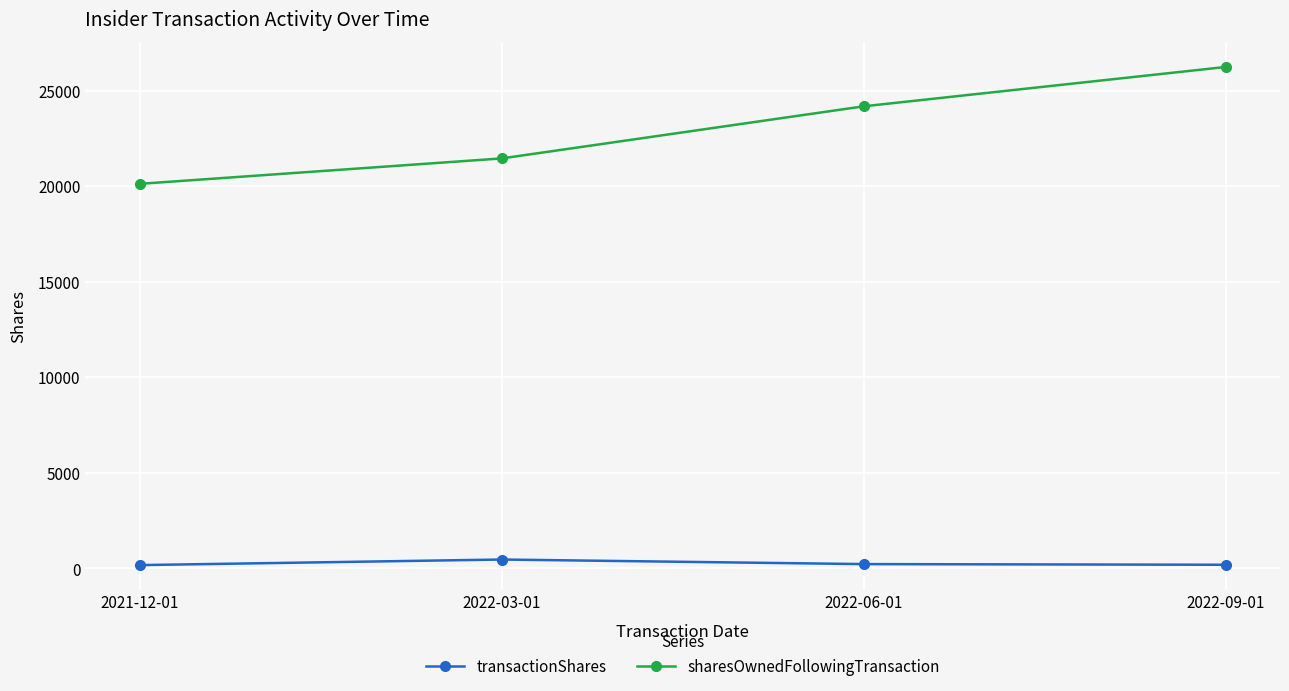

Count the number of data series in this chart.

2